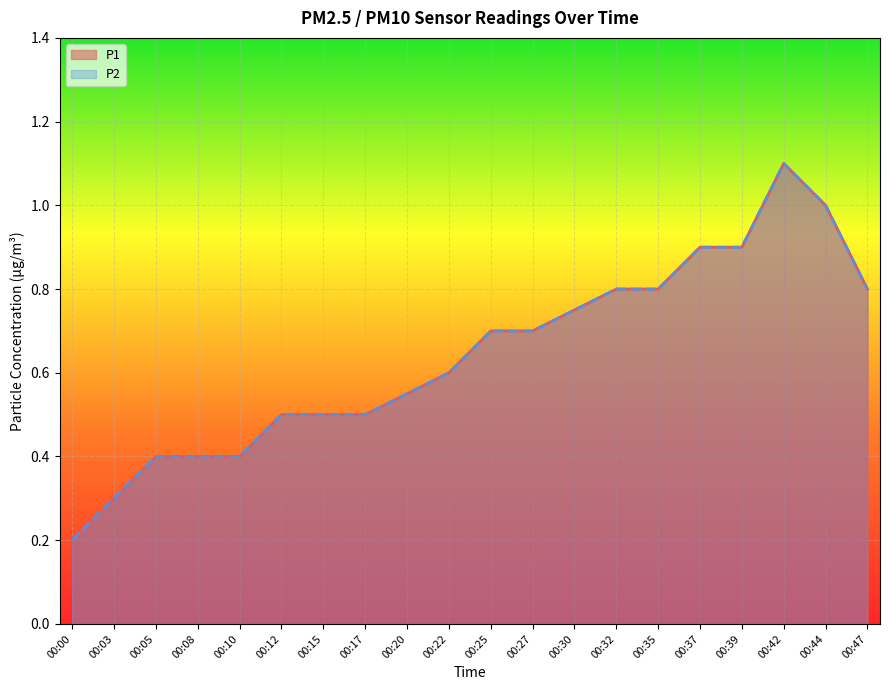

What is the average value of the P2 series?

0.6